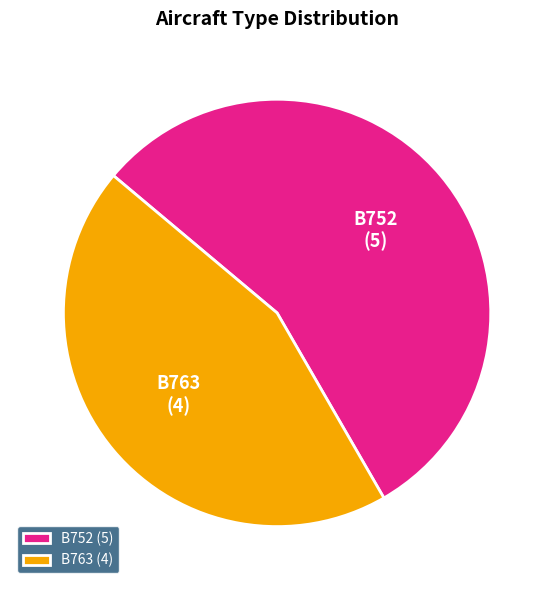

How many segments does this pie chart have?

2